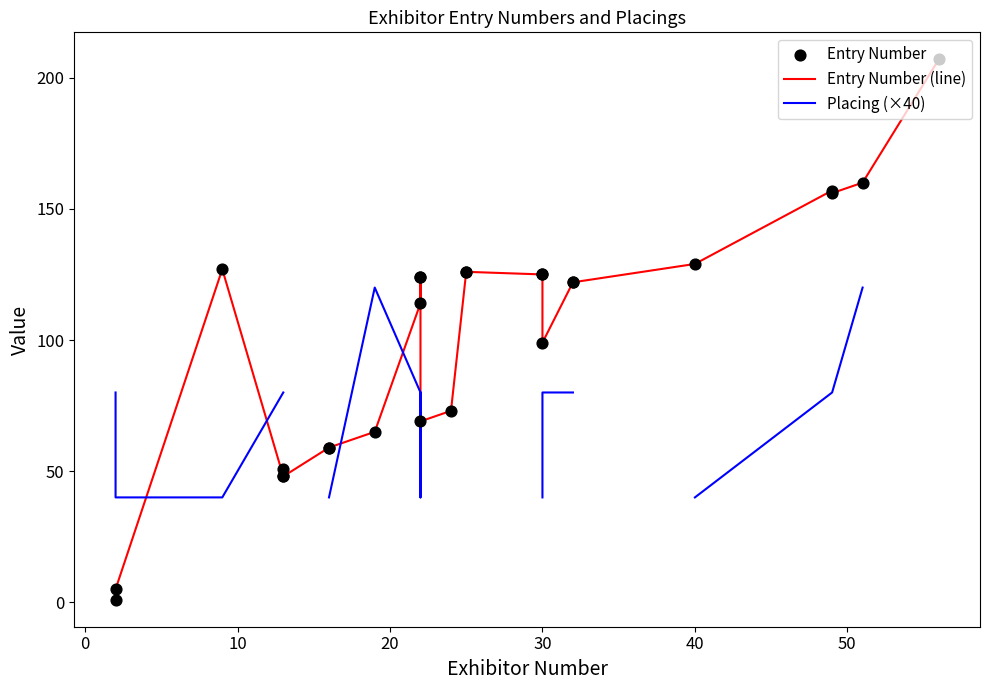

Is the value of Placing (×40) at 20 greater than the value of Entry Number (line) at 9?

No